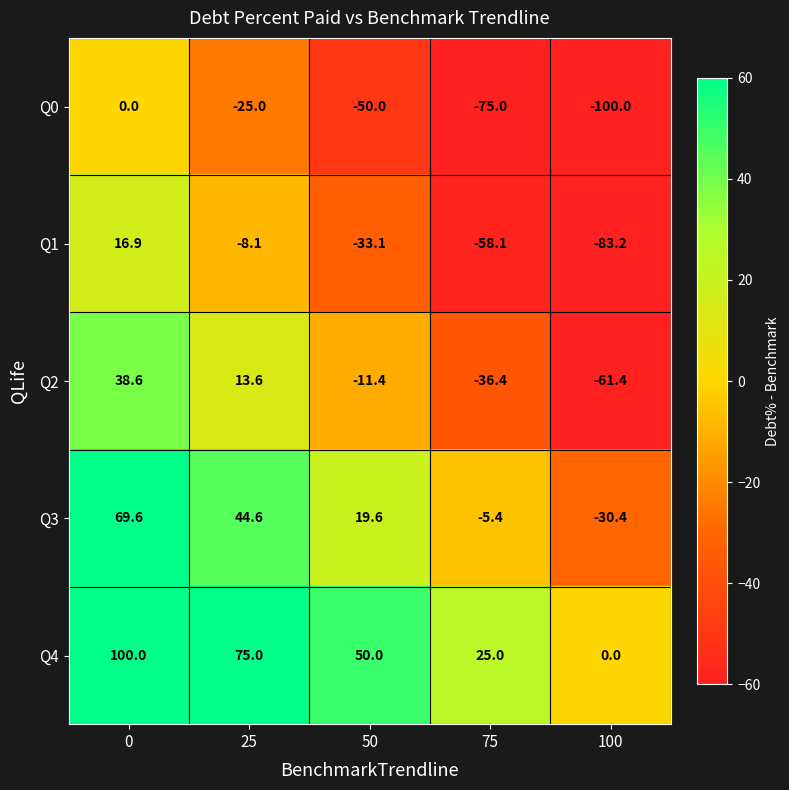

Reading left to right, extract all data points from this chart.

Q0: 0=0.0	25=-25.0	50=-50.0	75=-75.0	100=-100.0
Q1: 0=16.9	25=-8.1	50=-33.1	75=-58.1	100=-83.2
Q2: 0=38.6	25=13.6	50=-11.4	75=-36.4	100=-61.4
Q3: 0=69.6	25=44.6	50=19.6	75=-5.4	100=-30.4
Q4: 0=100.0	25=75.0	50=50.0	75=25.0	100=0.0